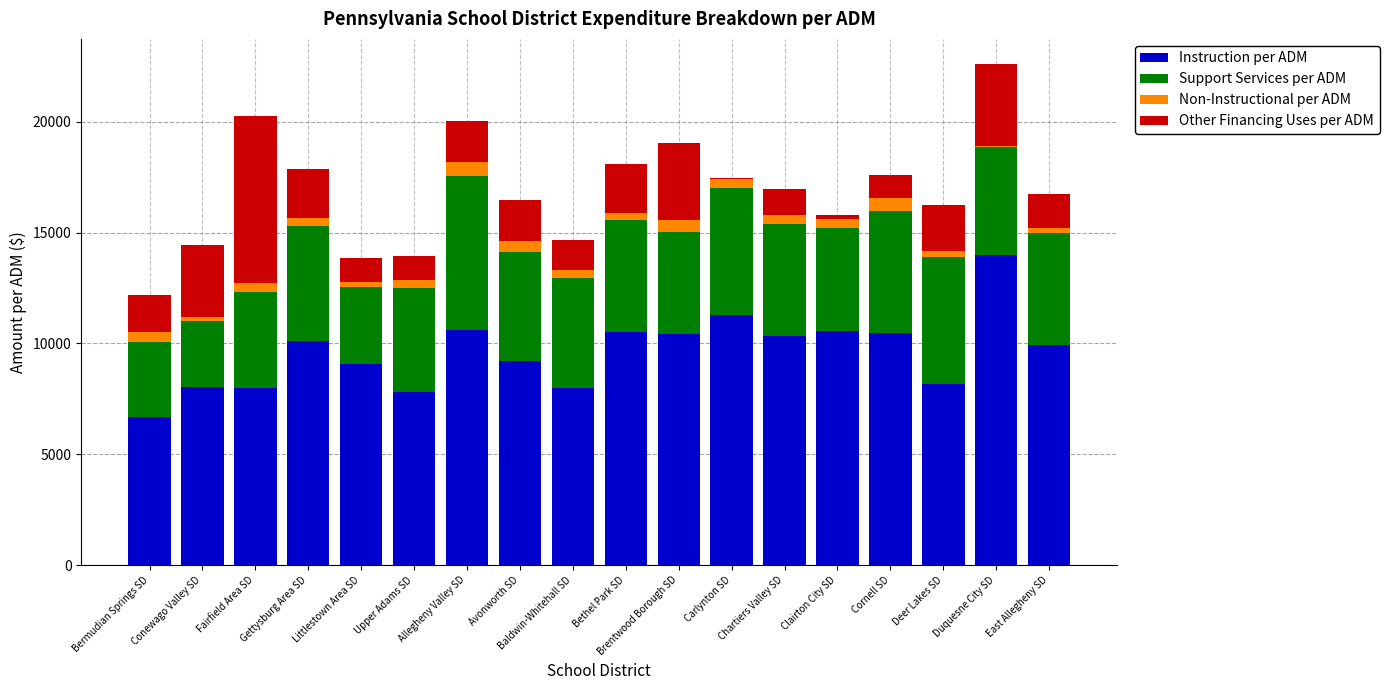

The value of Instruction per ADM at Carlynton SD is 2605.6. True or false?

False